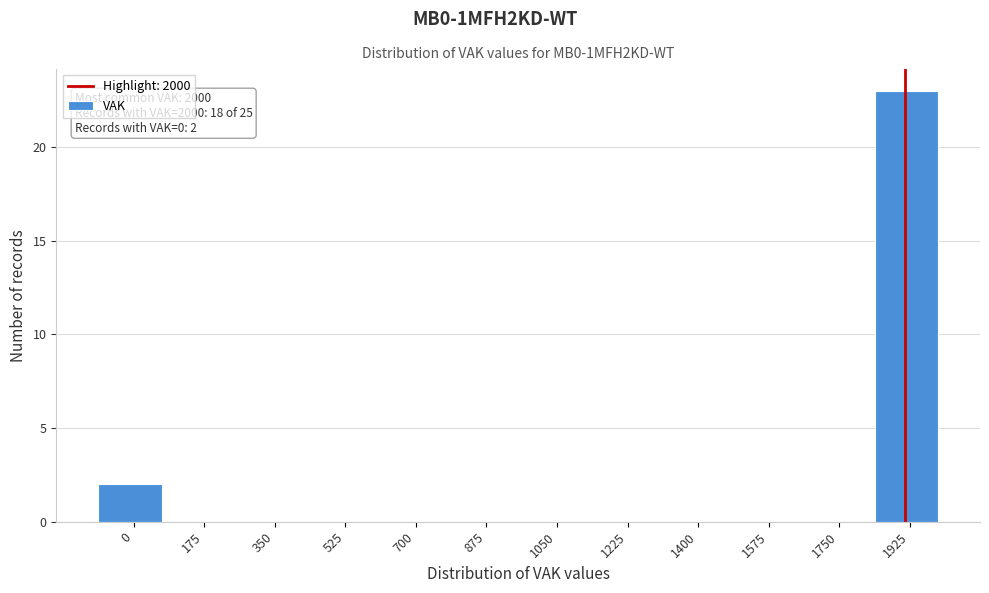

Reading right to left, what are all the values shown in this chart?

1925=23	1750=0	1575=0	1400=0	1225=0	1050=0	875=0	700=0	525=0	350=0	175=0	0=2